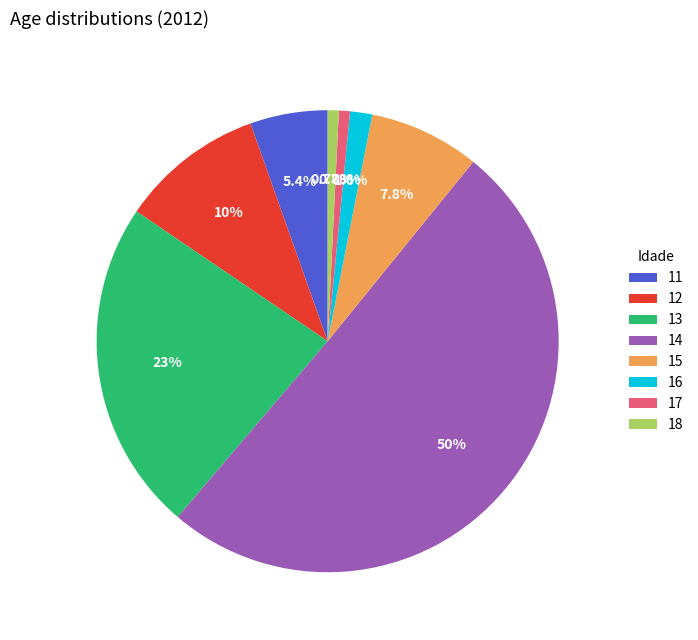

The 12 slice represents 16% of the pie. True or false?

False